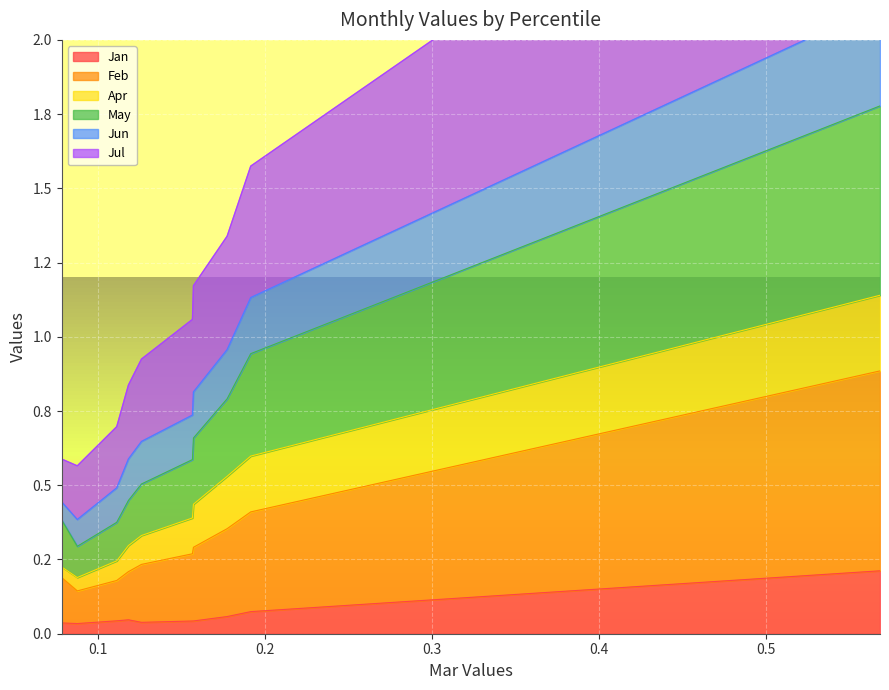

True or false: Feb has a value of 0.6 at pct05.

False